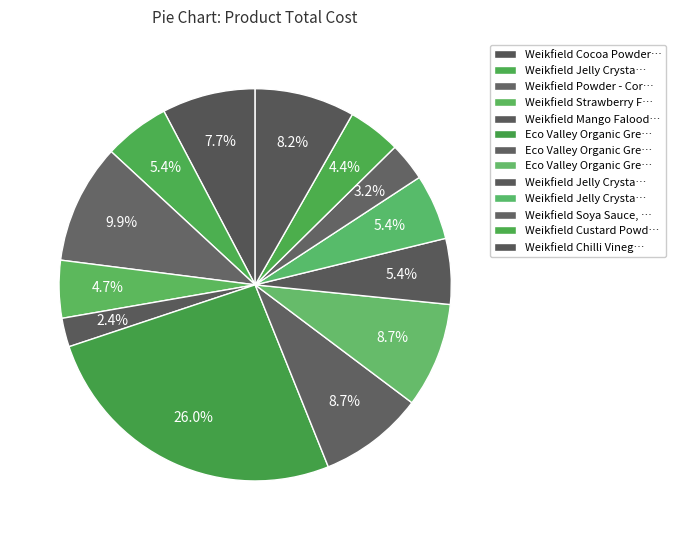

How many slices are in this pie chart?

13